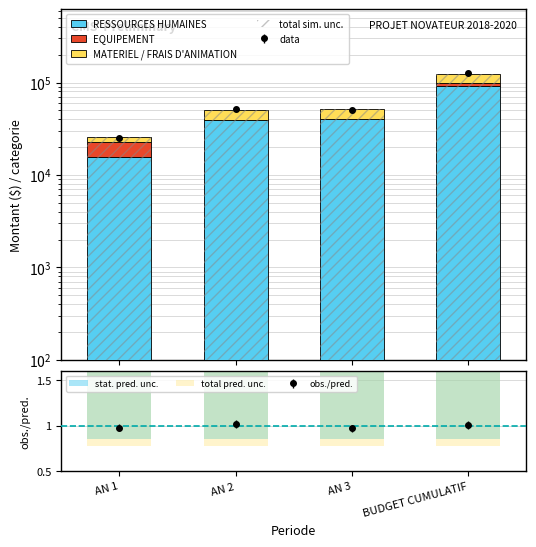

Does the chart contain stacked bars?

No